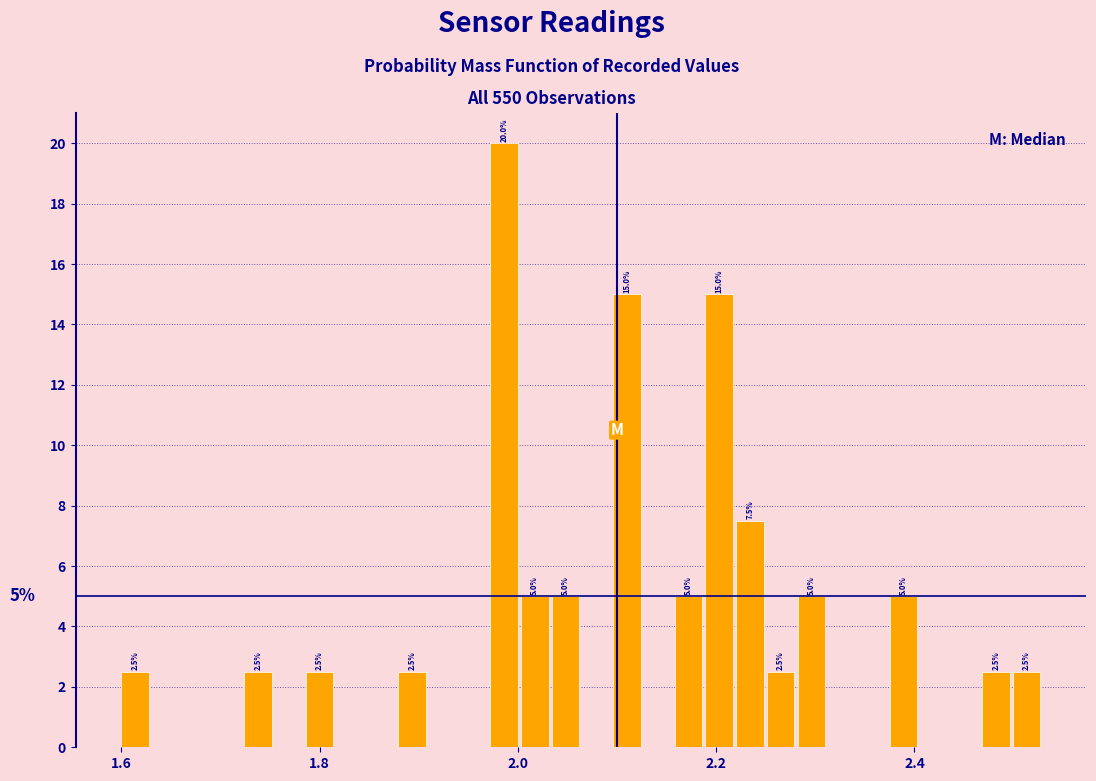

Around what value on the x-axis is the tallest bar? Give the approximate position of its centre, as read against the axis.

1.98